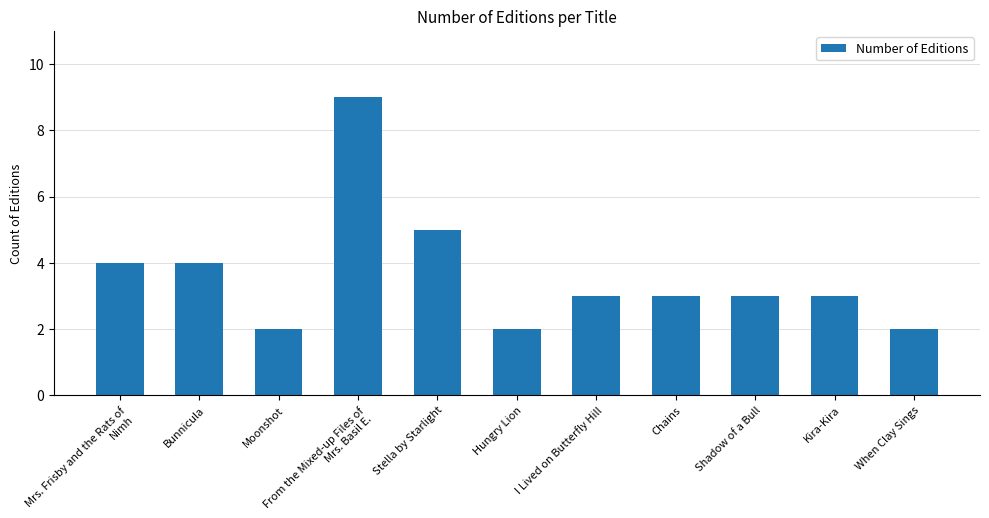

True or false: the data shows 2 at Hungry Lion.

True